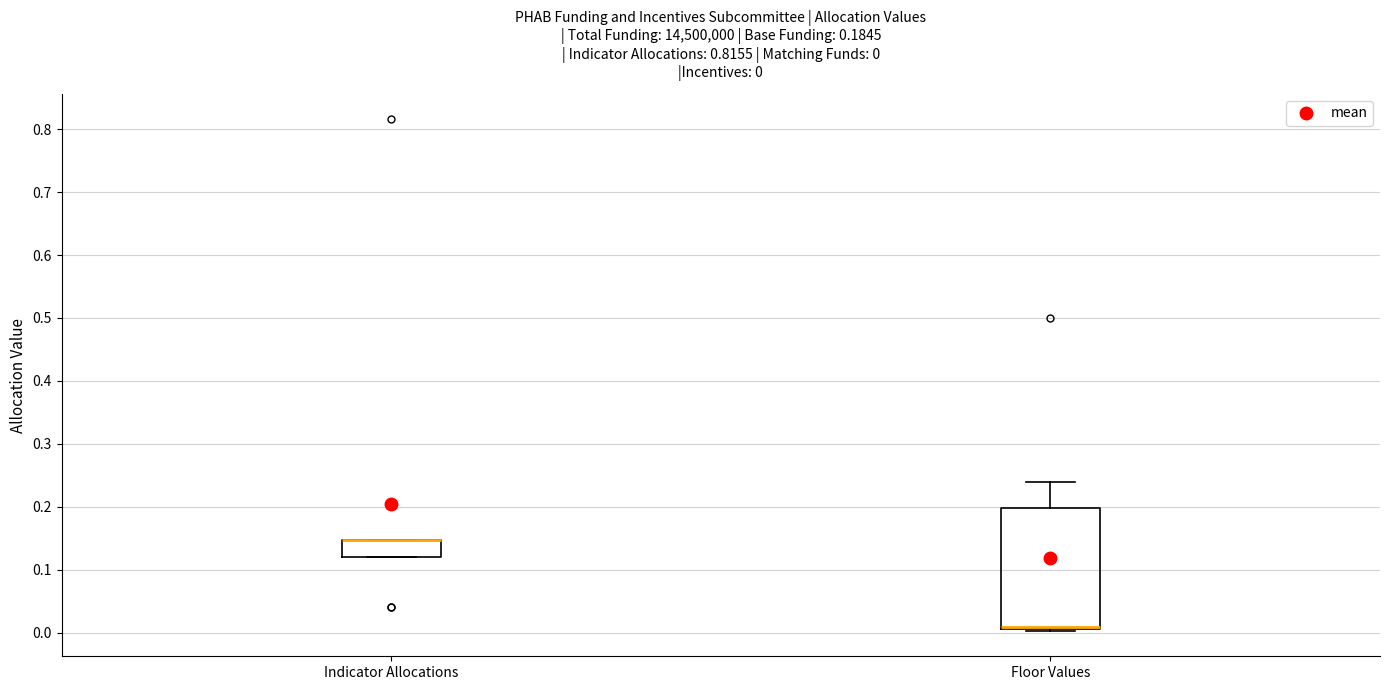

Comparing the boxes themselves (not the whiskers), which one is the tallest?

Floor Values